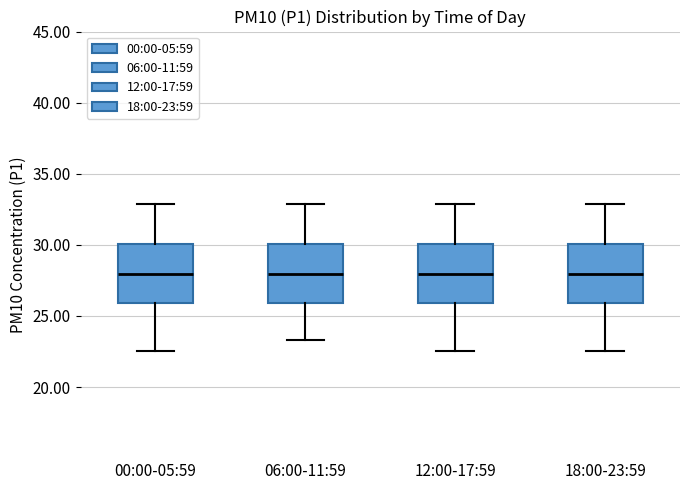

Where does the upper whisker of the box for 06:00-11:59 end on the y-axis? The values are not printed on the chart, so give them approximately, as read against the axis.

33.0